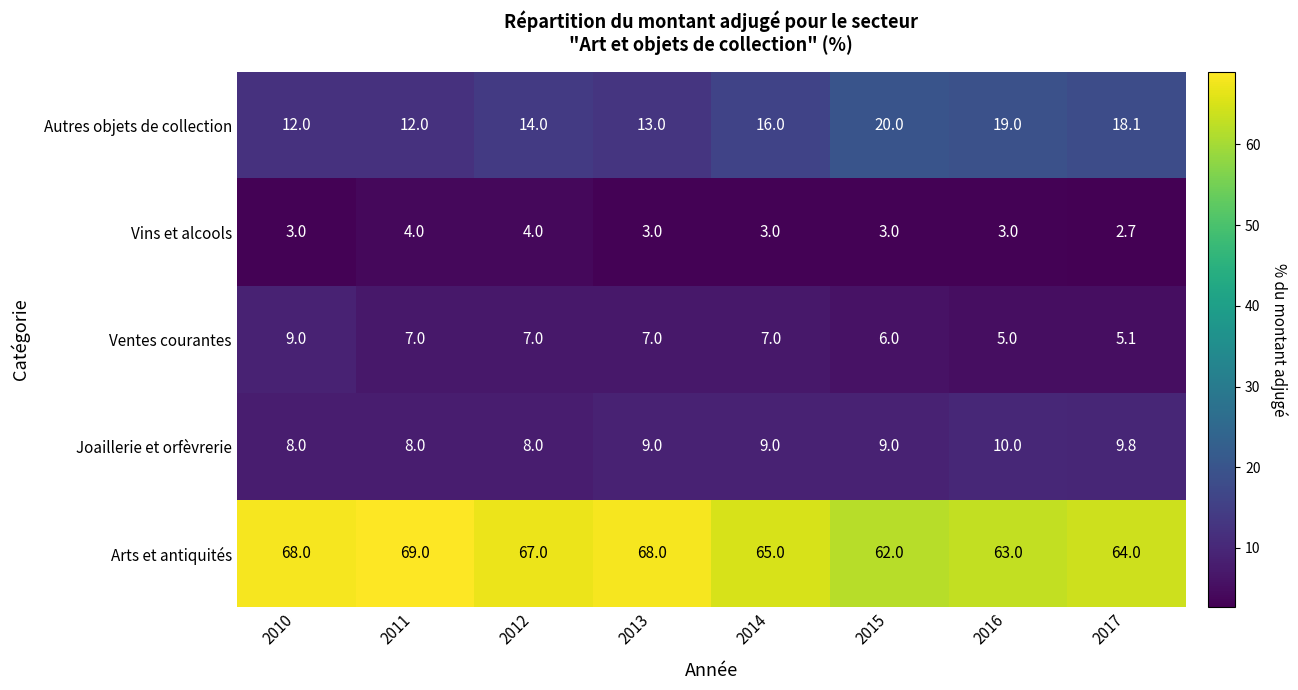

Rank the series by their maximum value, from highest to lowest.

Arts et antiquités, Autres objets de collection, Joaillerie et orfèvrerie, Ventes courantes, Vins et alcools